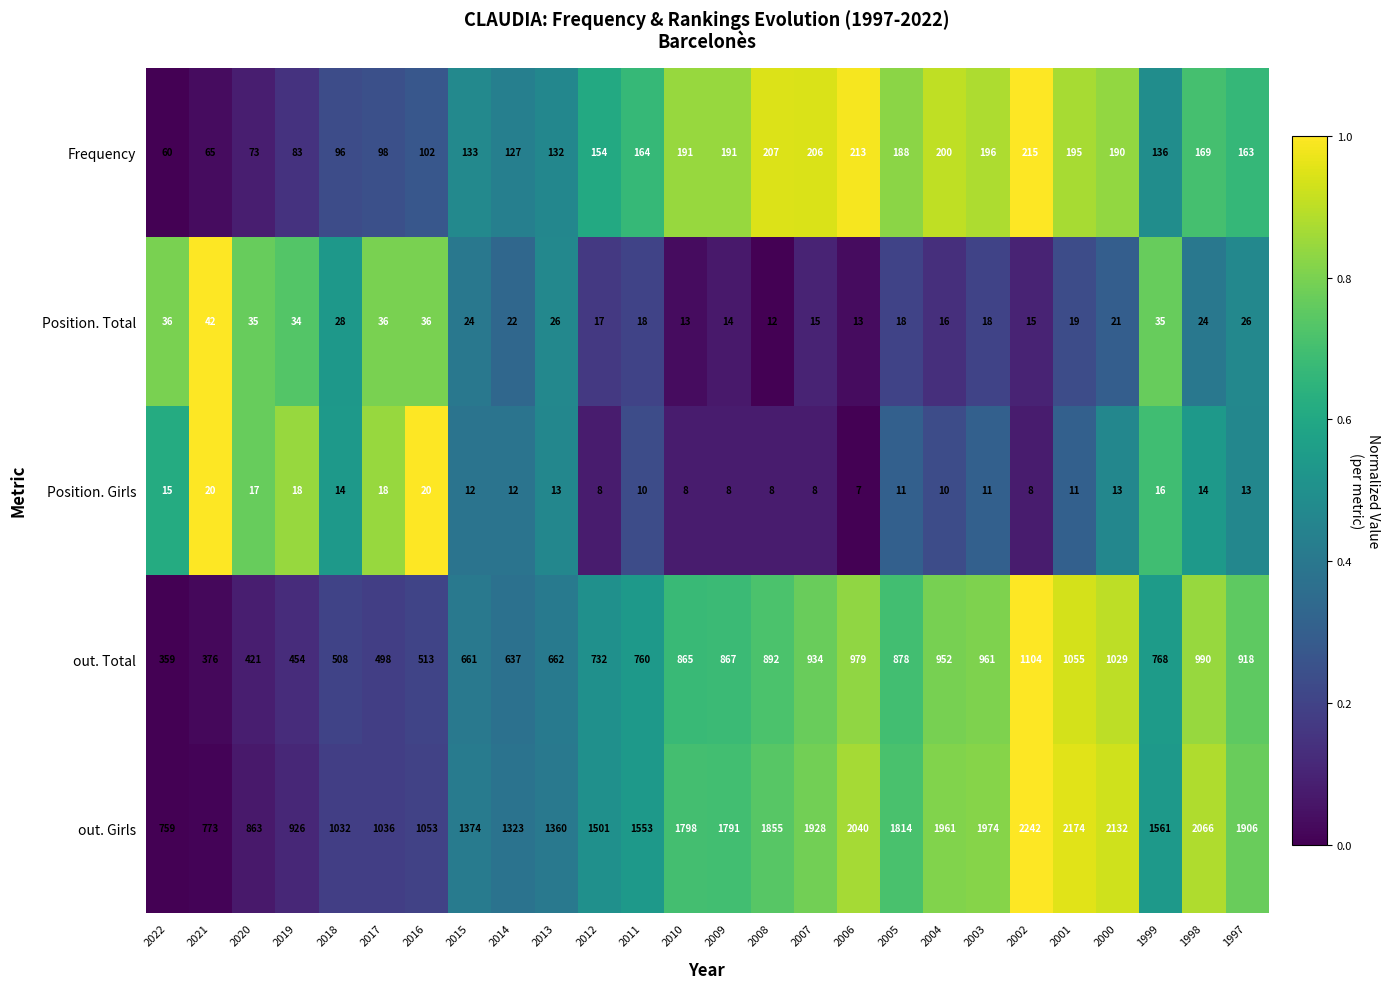

Which series changed the most between 2013 and 2006?

out. Girls